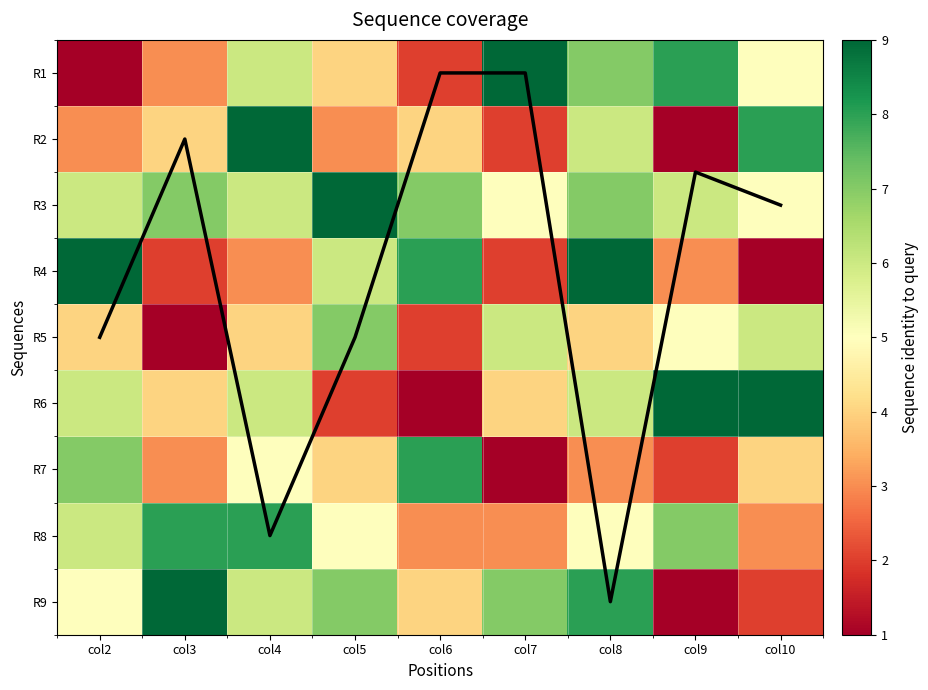

Is the value of R4 at col9 greater than the value of R6 at col4?

No